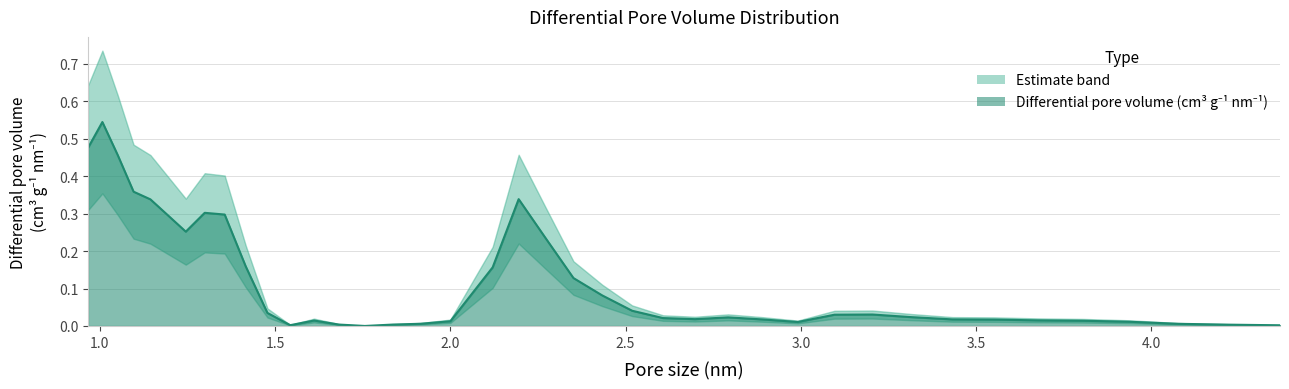

Does the chart have visible grid lines?

Yes